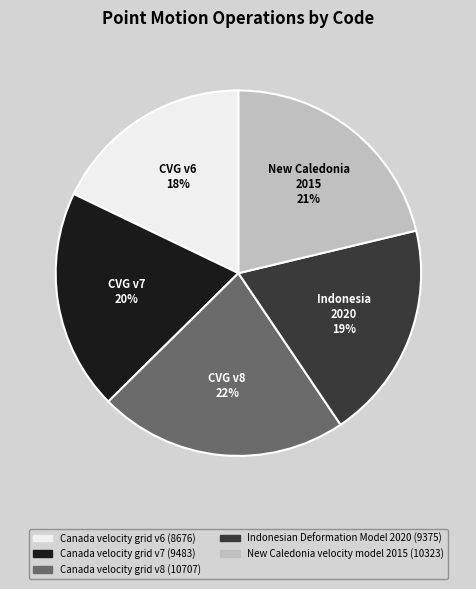

Which category has the biggest portion of the pie?

Canada velocity grid v8